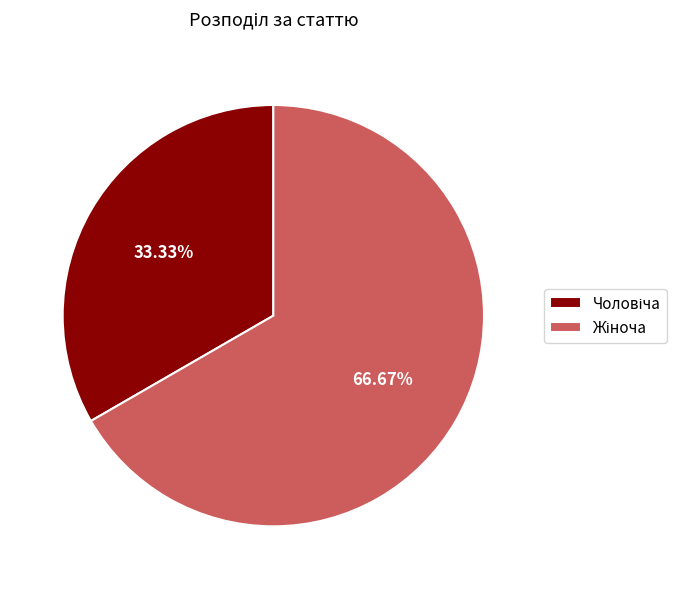

Does any single category account for the majority?

Yes